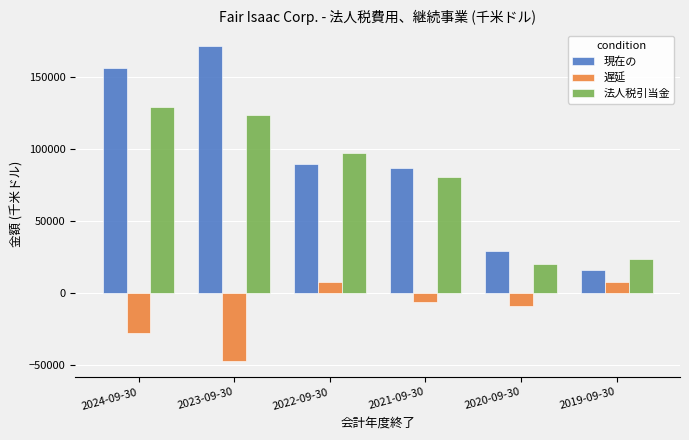

Rank the series at 2022-09-30 from highest to lowest value.

法人税引当金, 現在の, 遅延